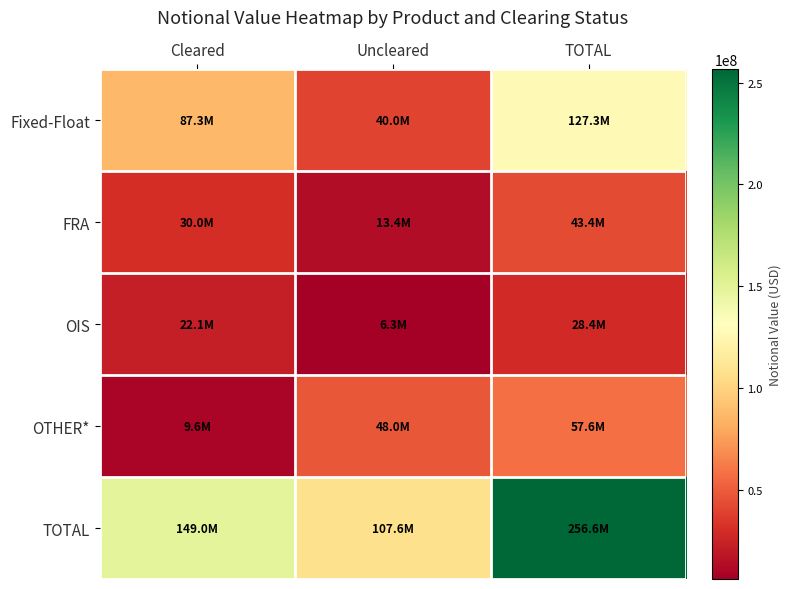

Reading left to right, list all the values displayed in this chart.

Fixed-Float: Cleared=87271537	Uncleared=39987283	TOTAL=127258820
FRA: Cleared=30012082	Uncleared=13399368	TOTAL=43411450
OIS: Cleared=22105503	Uncleared=6259634	TOTAL=28365138
OTHER*: Cleared=9634183	Uncleared=47966366	TOTAL=57600549
TOTAL: Cleared=149023305	Uncleared=107612651	TOTAL=256635957